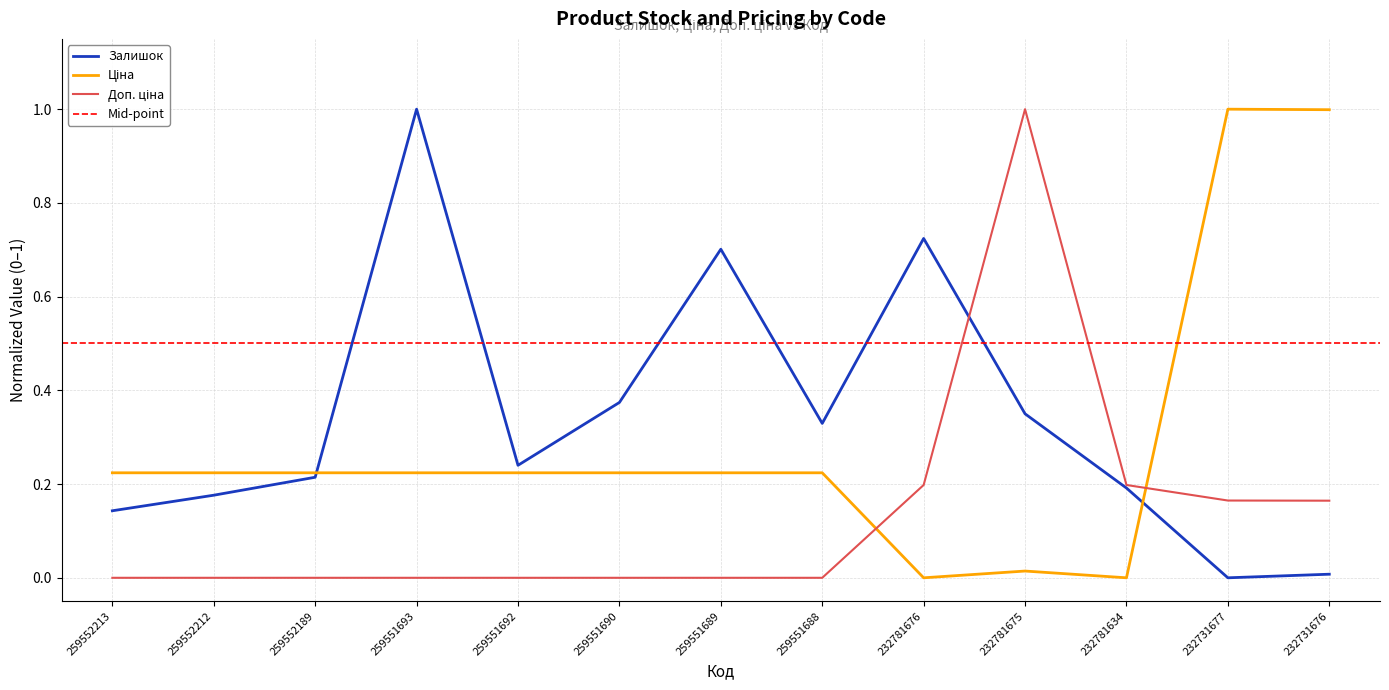

The value of Доп. ціна at 232781634 is 0.2. True or false?

True